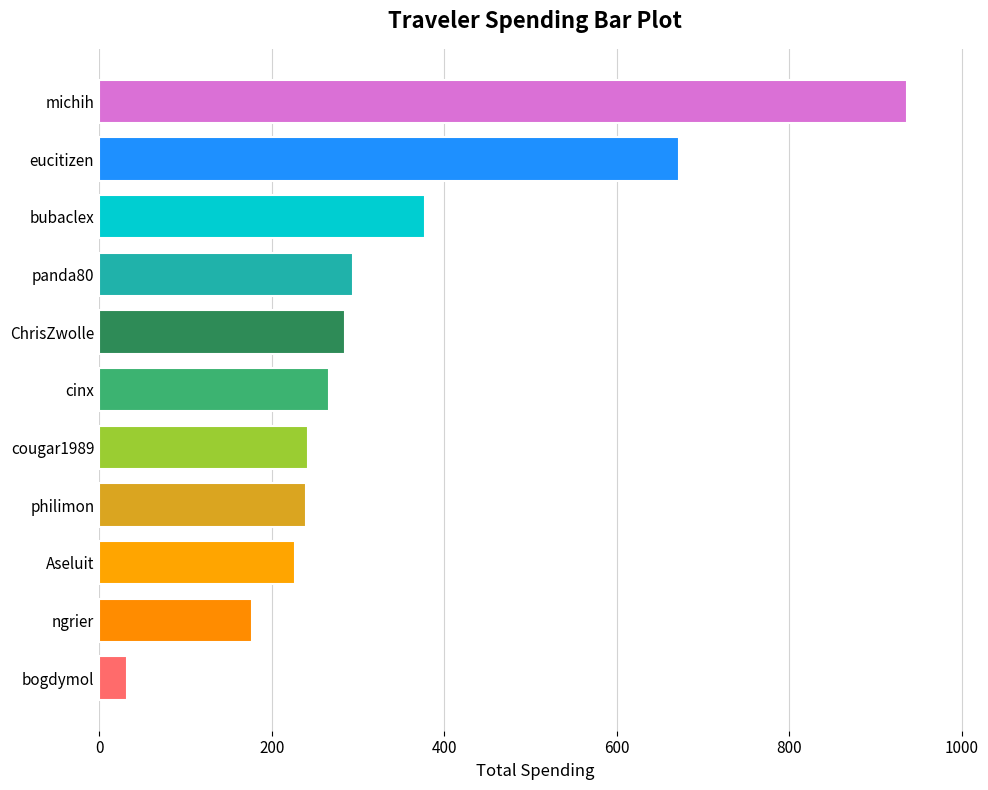

Does the chart contain any negative values?

No